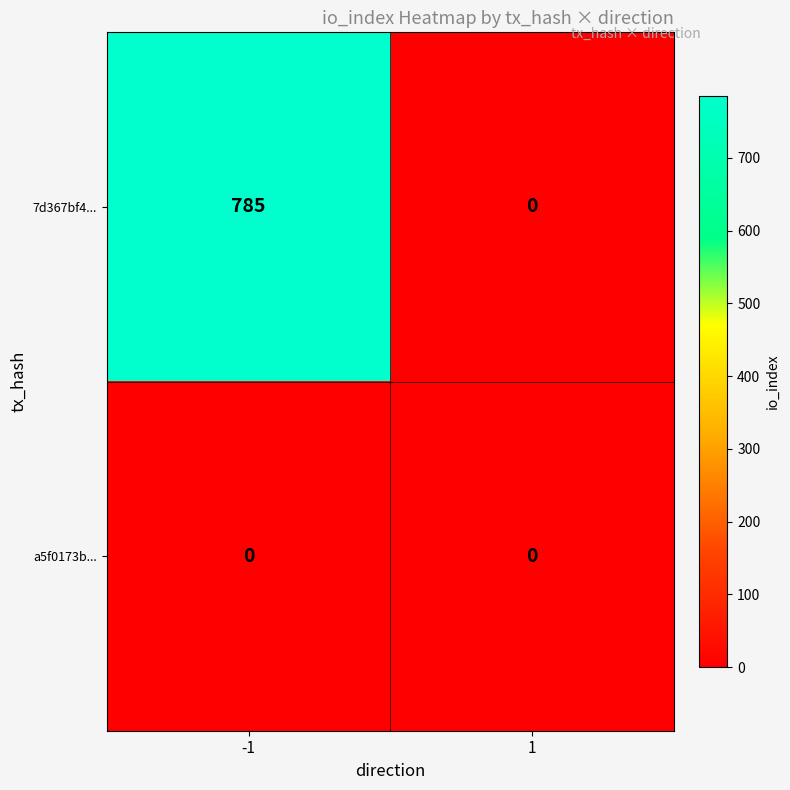

Reading left to right, what are all the values shown in this chart?

7d367bf4...: -1=785	1=0
a5f0173b...: -1=0	1=0